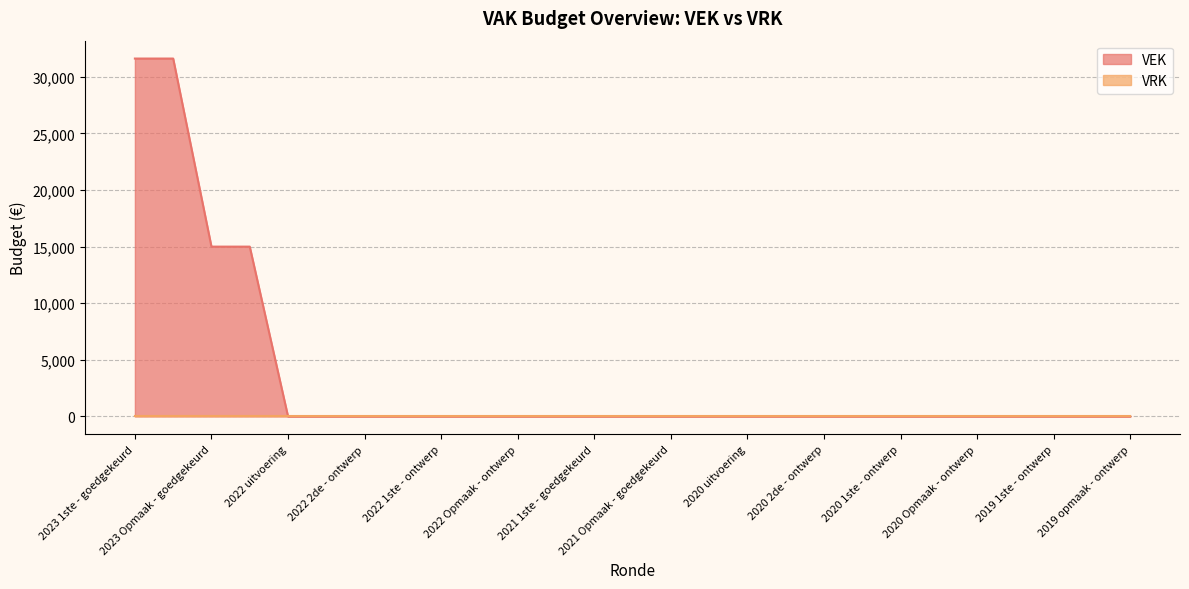

True or false: the data shows 0 at 2022 2de - goedgekeurd.

True